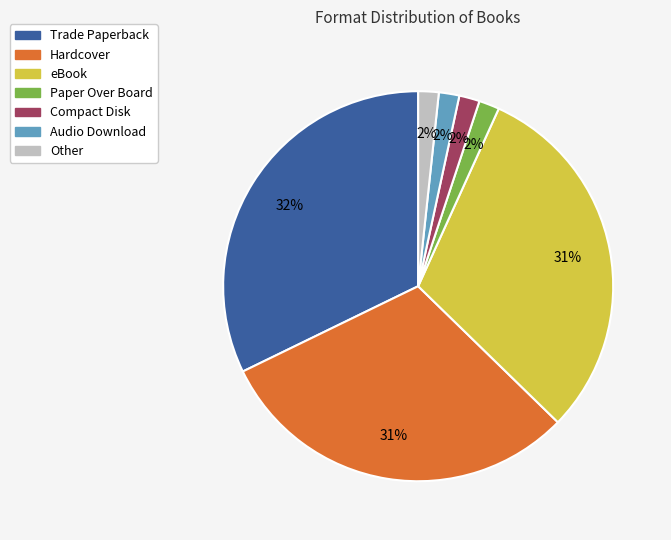

The Compact Disk slice represents 2% of the pie. True or false?

True